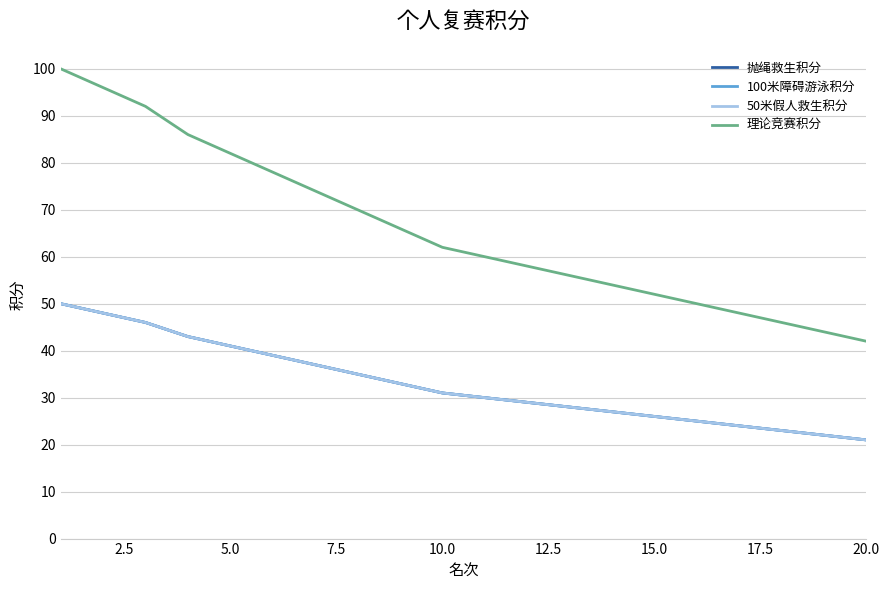

What is the label of the 9th point from the left?

20.0